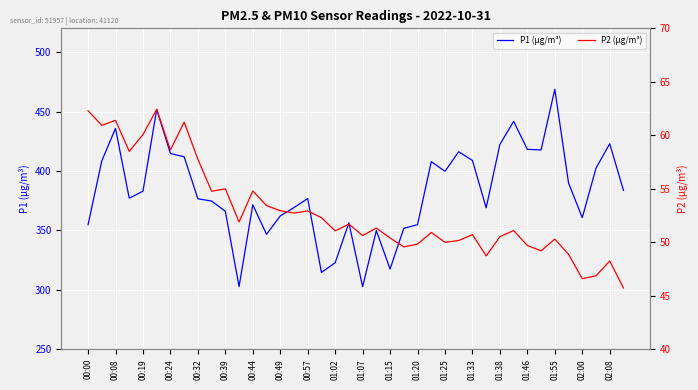

At which label does P1 (µg/m³) reach its peak?

01:55